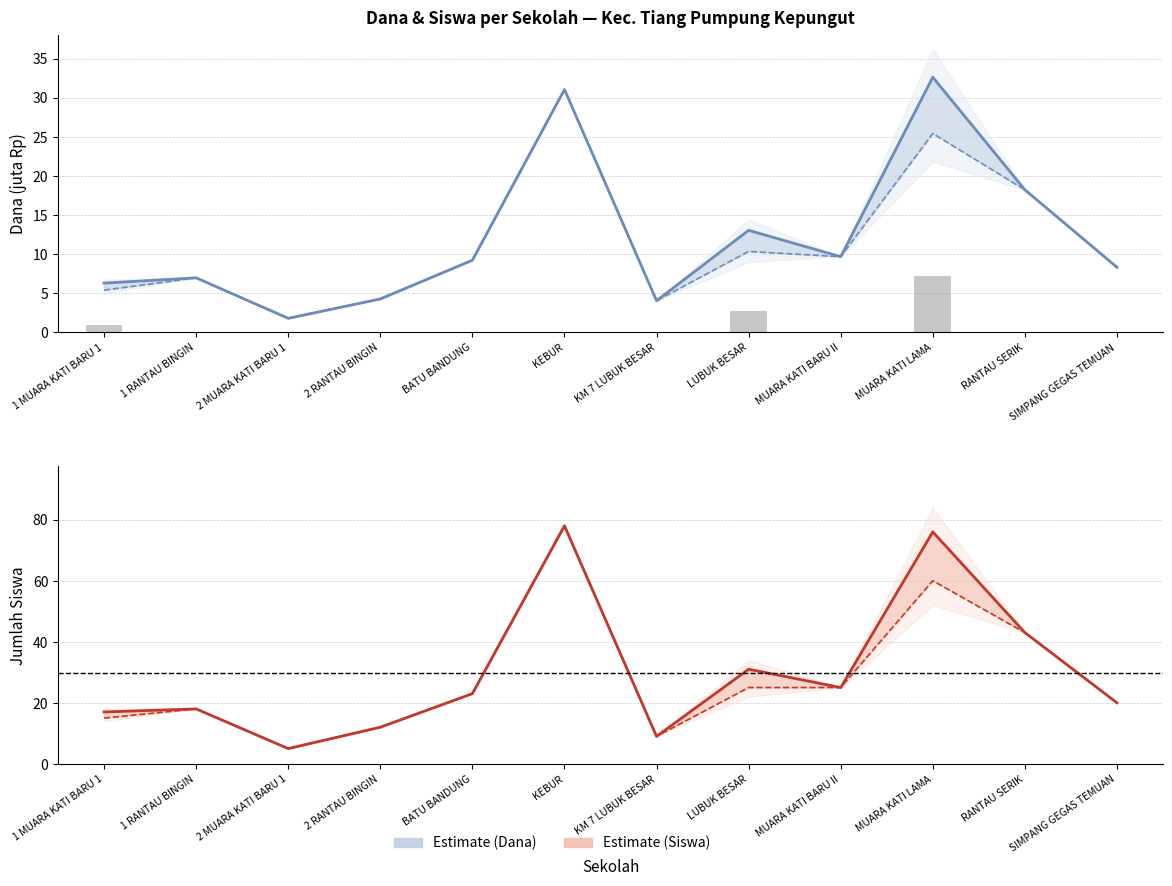

What is the sum of the Siswa Pemberian values at 2 MUARA KATI BARU 1 and MUARA KATI LAMA?

65.0